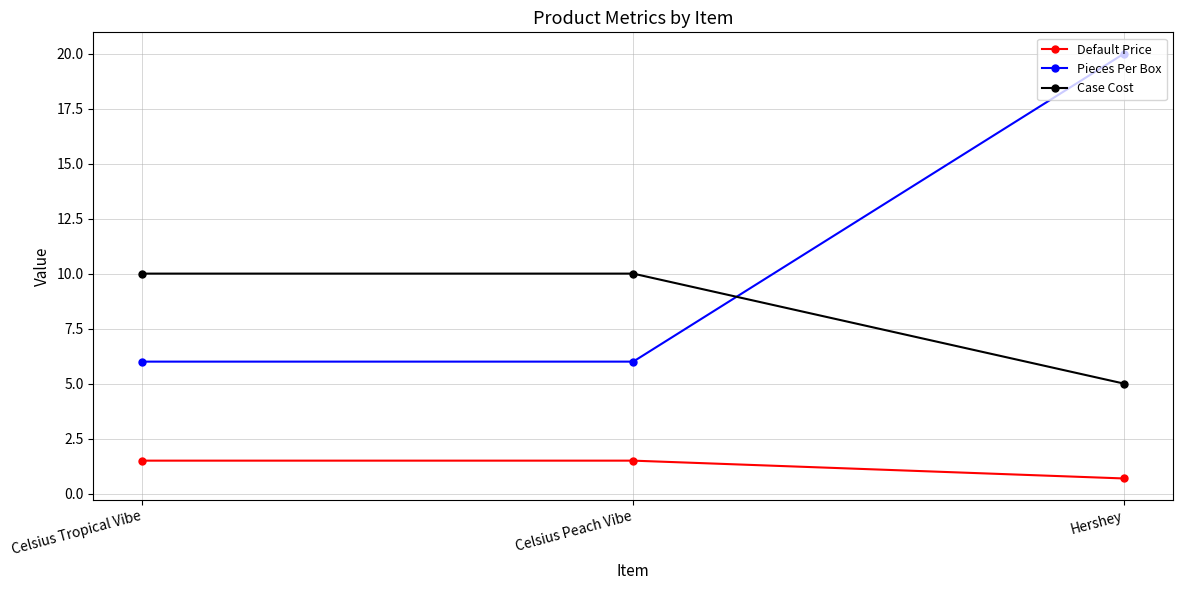

Reading left to right, list all the values displayed in this chart.

Default Price: Celsius Tropical Vibe=1.5	Celsius Peach Vibe=1.5	Hershey=0.7
Pieces Per Box: Celsius Tropical Vibe=6.0	Celsius Peach Vibe=6.0	Hershey=20.0
Case Cost: Celsius Tropical Vibe=10.0	Celsius Peach Vibe=10.0	Hershey=5.0